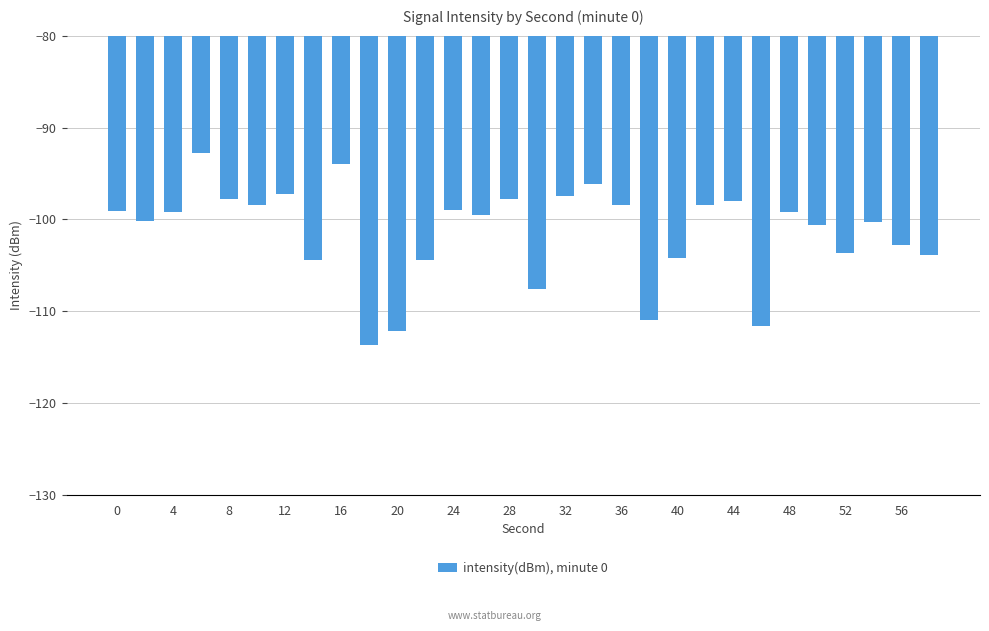

How many categories are shown in the chart?

30